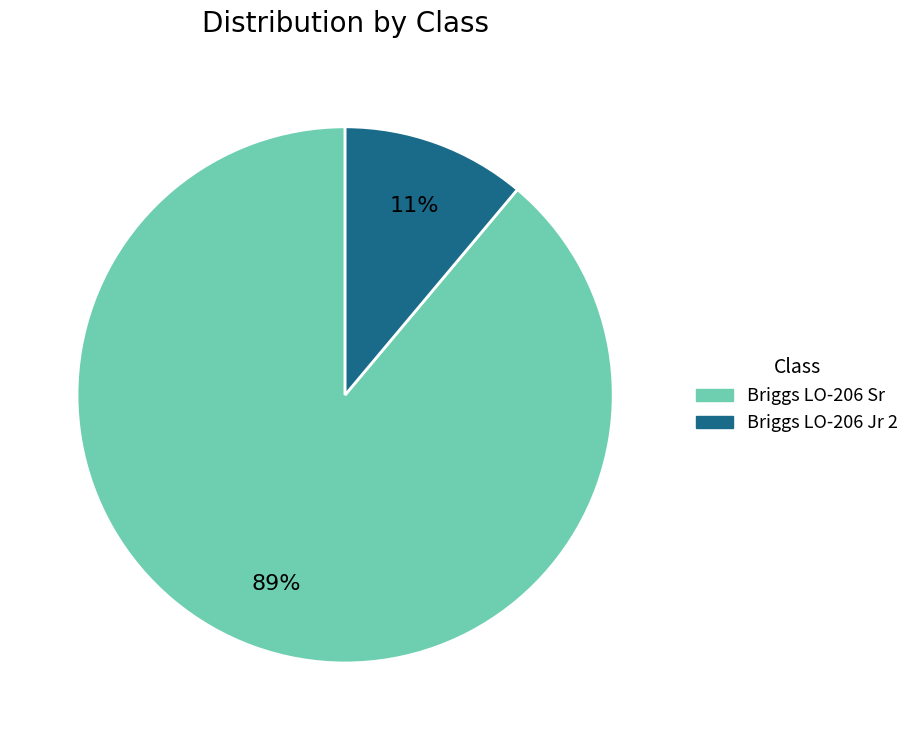

To the nearest percent, what is the average slice percentage?

50%